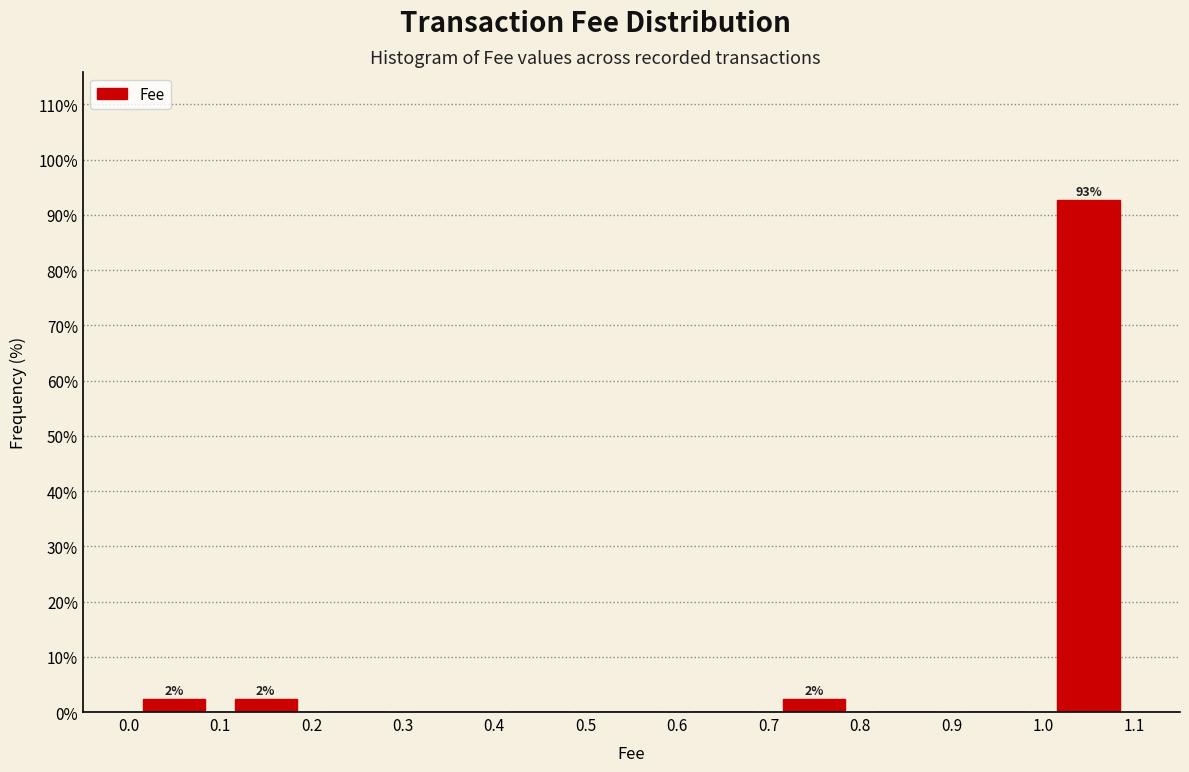

Over which range of the x-axis is the bar tallest?

1.0 to 1.1